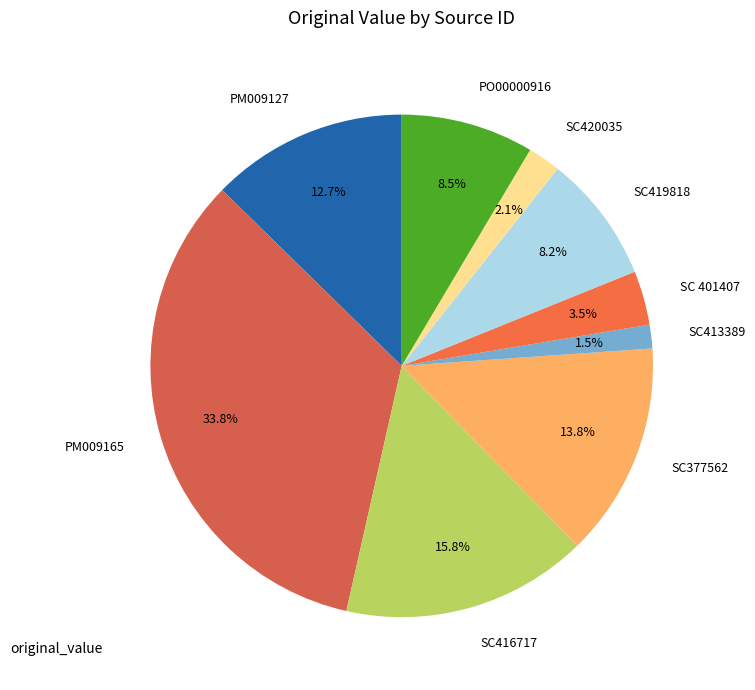

What is the total percentage of SC419818 and PM009165?

42.0%